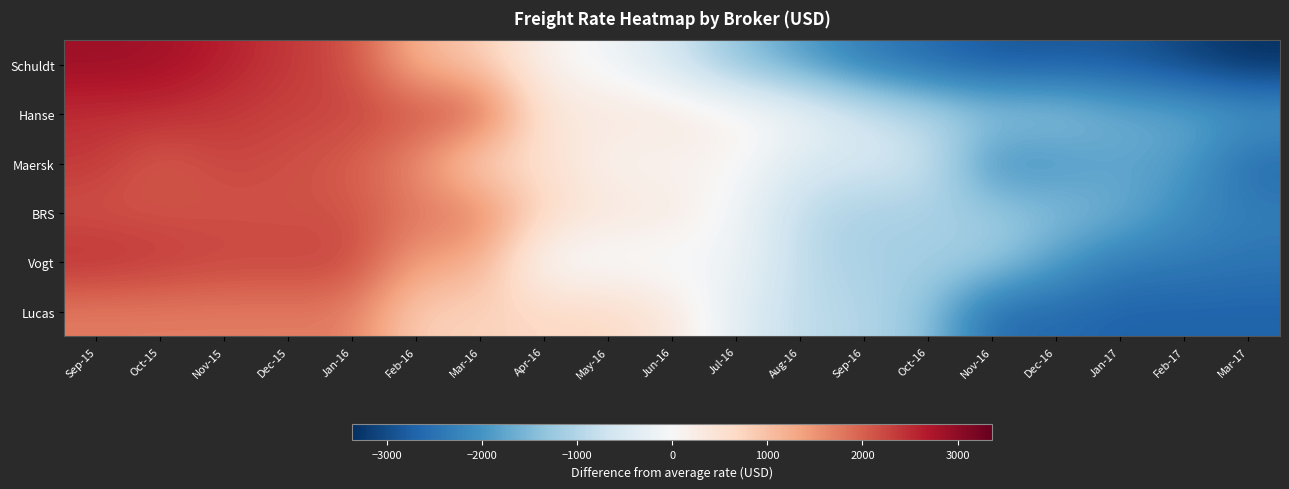

At which category is the sum across all series the highest?

Sep-15